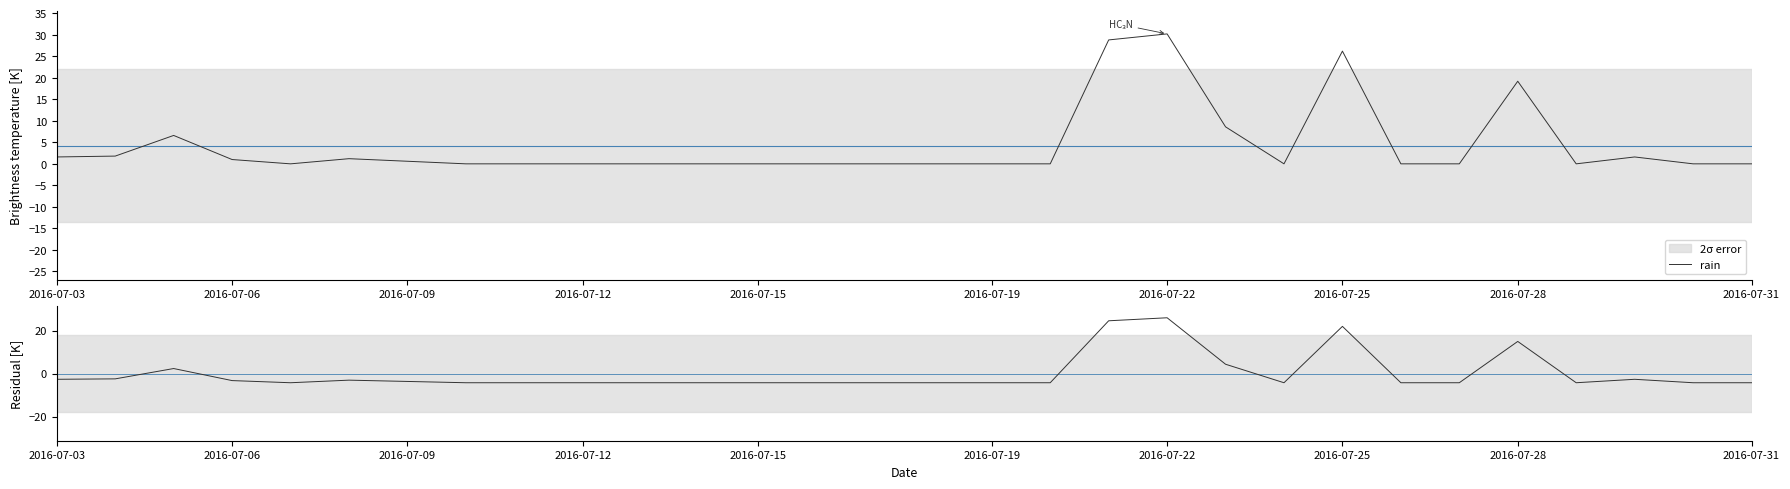

Between 17 and 20, which series saw the biggest shift?

rain